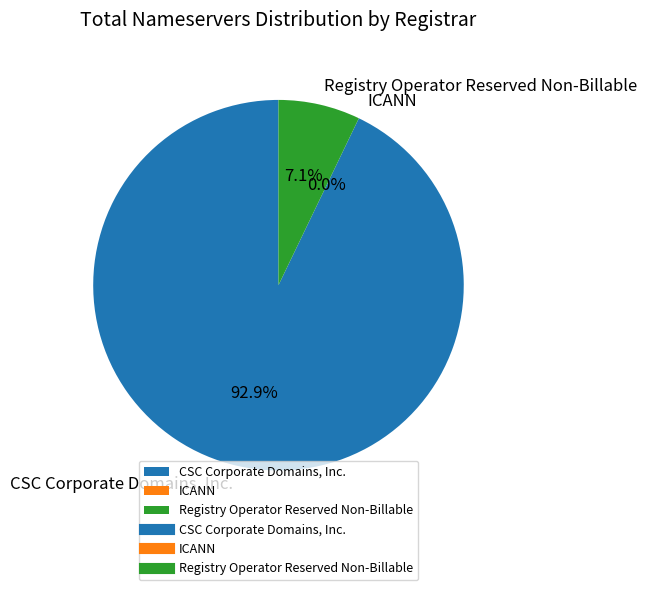

Is CSC Corporate Domains, Inc. the majority of the pie?

Yes